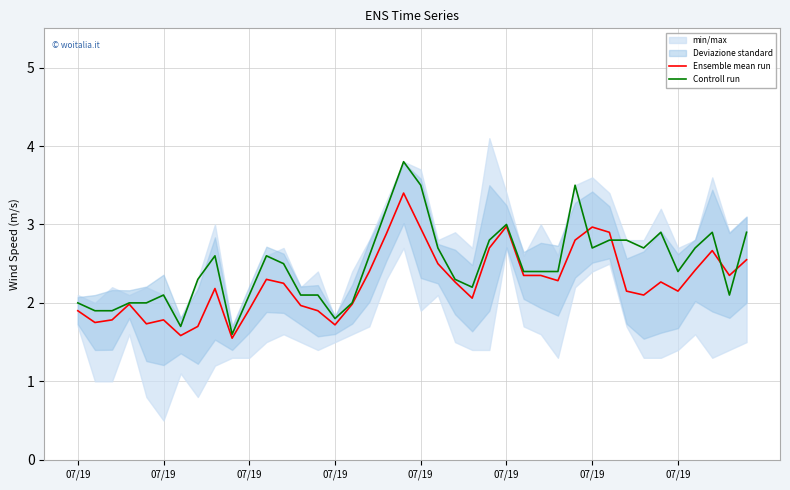

Is the value of Ensemble mean run at 14 greater than the value of Controll run at 10?

No